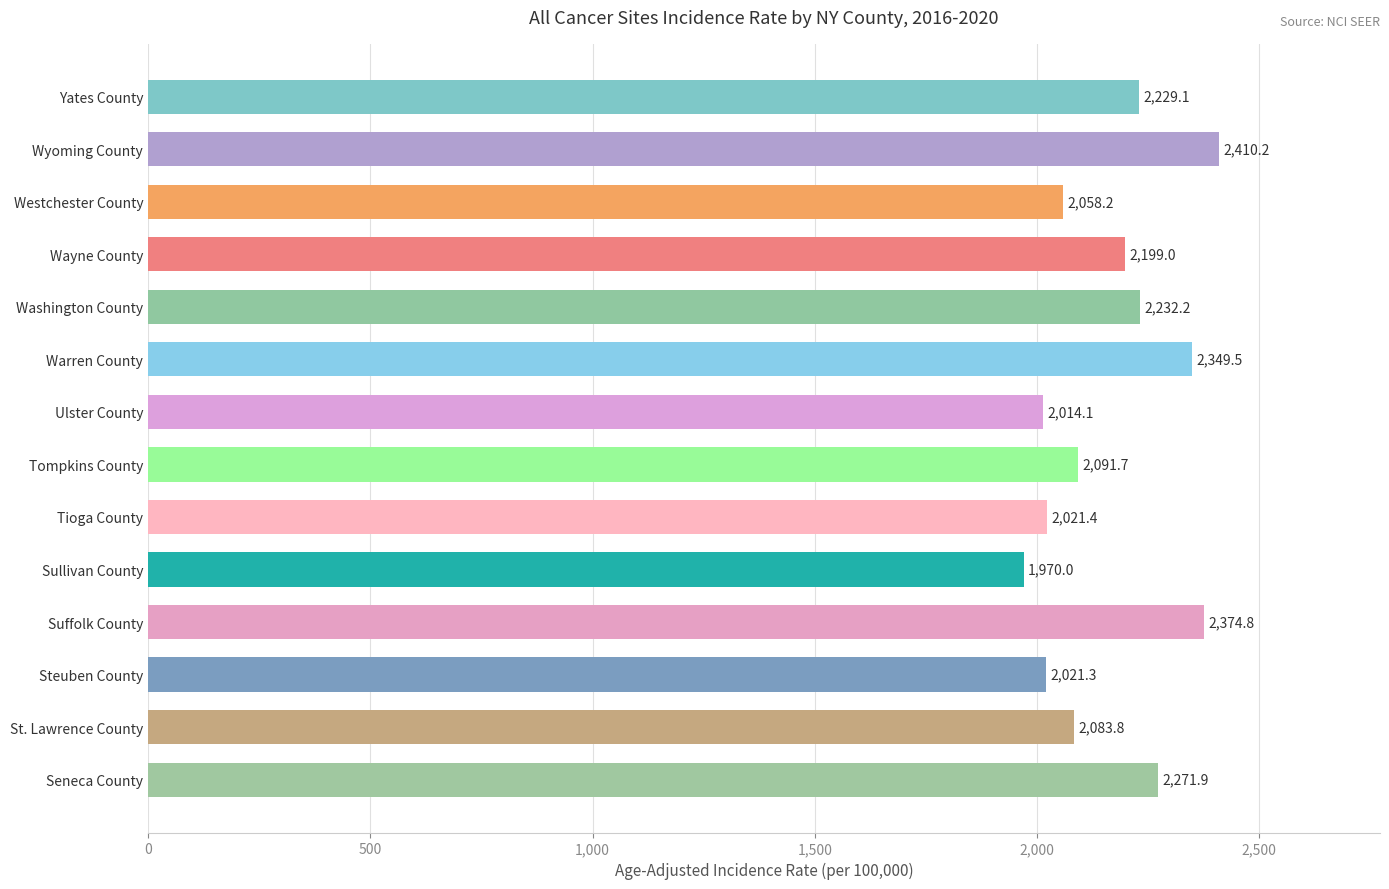

Rank the categories by value from lowest to highest.

Sullivan County, Ulster County, Steuben County, Tioga County, Westchester County, St. Lawrence County, Tompkins County, Wayne County, Yates County, Washington County, Seneca County, Warren County, Suffolk County, Wyoming County